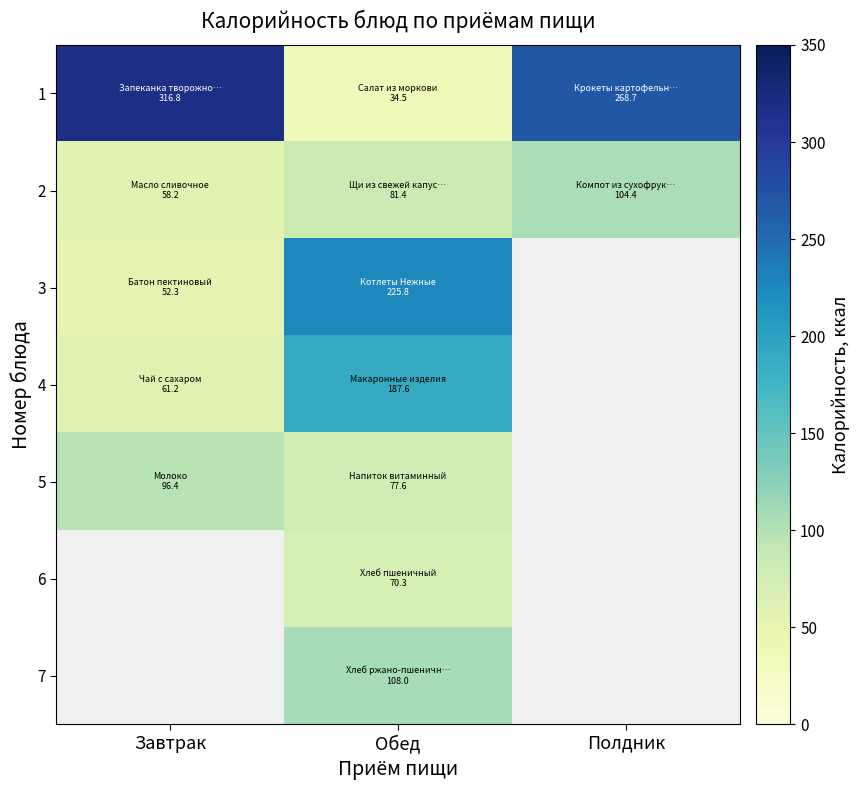

The value of 2 at Обед is 20.1. True or false?

False